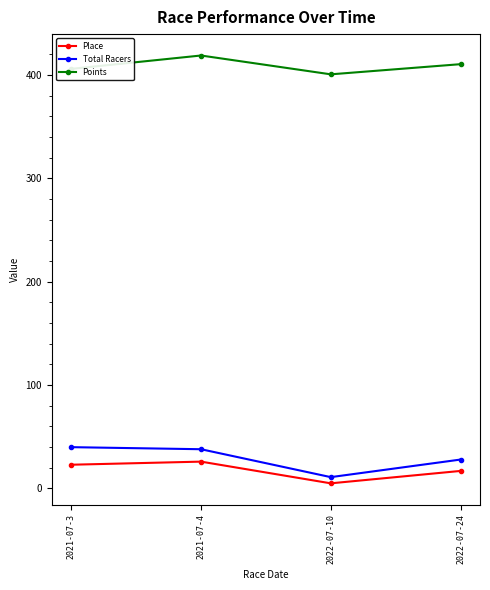

What is the sum of the Total Racers values at 2022-07-24 and 2021-07-4?

66.0